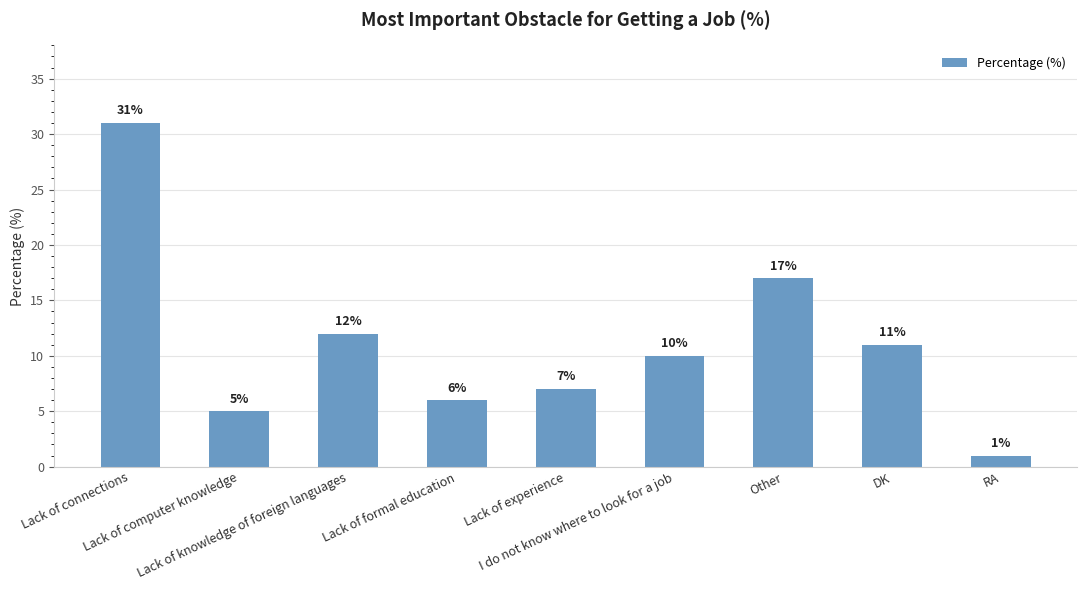

What is the label of the 5th bar from the left?

Lack of experience